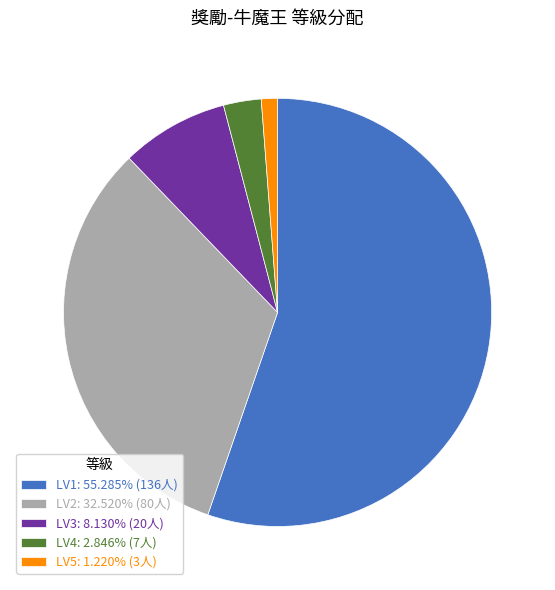

What is the majority slice?

LV1